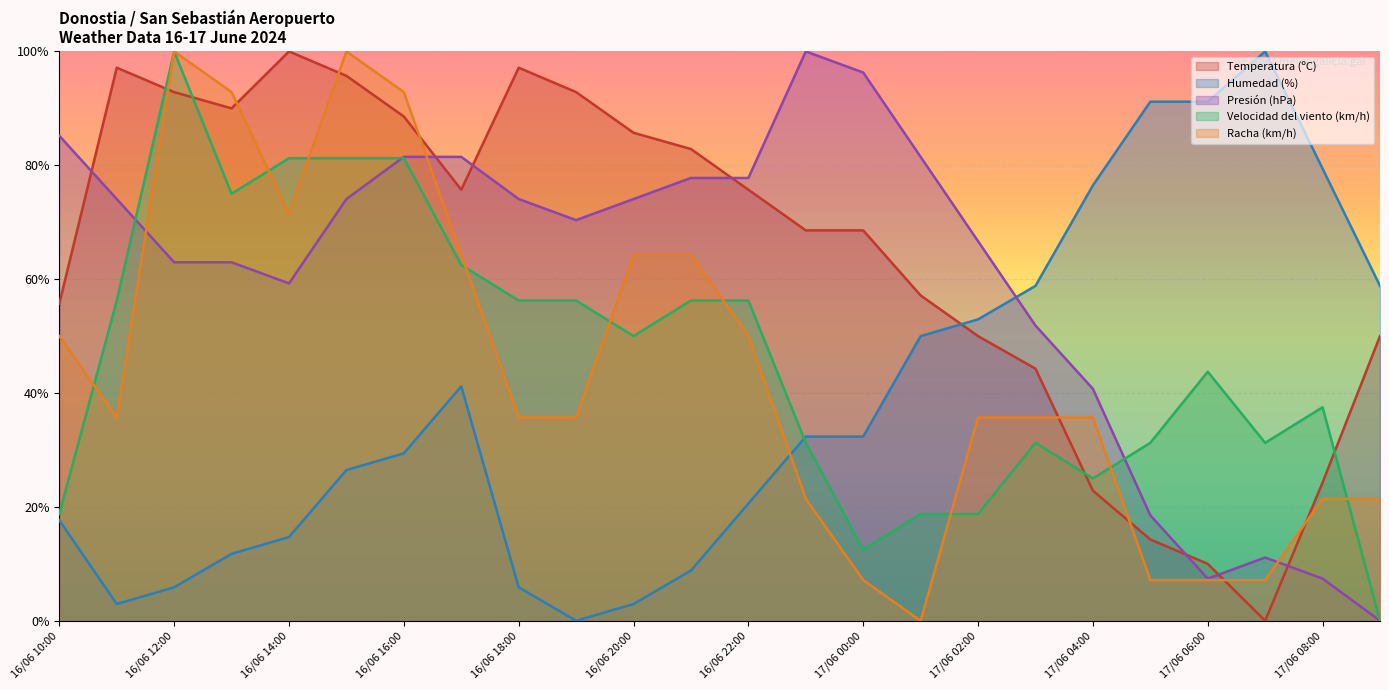

Where do Presión (hPa) and Temperatura (ºC) first cross each other?

16/06 10:00 and 16/06 11:00